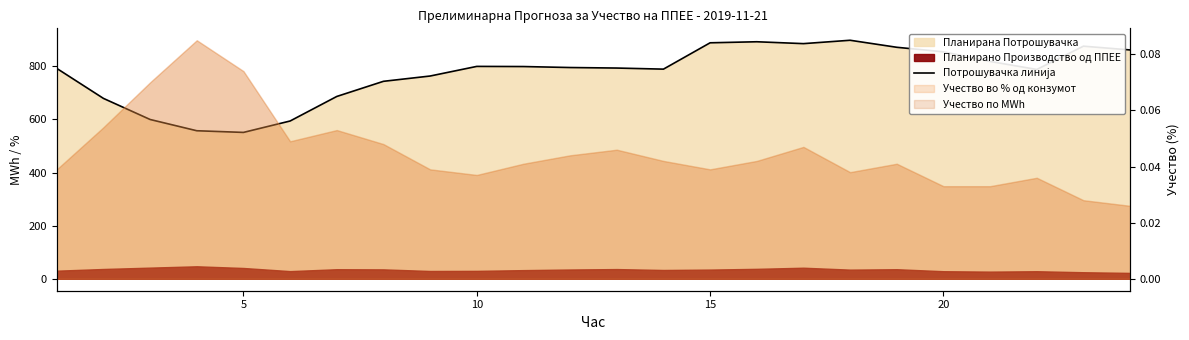

Reading left to right, list all the values displayed in this chart.

792.1	679.2	599.8	557.4	551.1	594.1	686.5	743.5	763.5	799.7	799.1	795.4	793.5	789.4	888.5	892.5	885.4	898.1	871.6	854.6	818.3	788.2	875.8	861.6